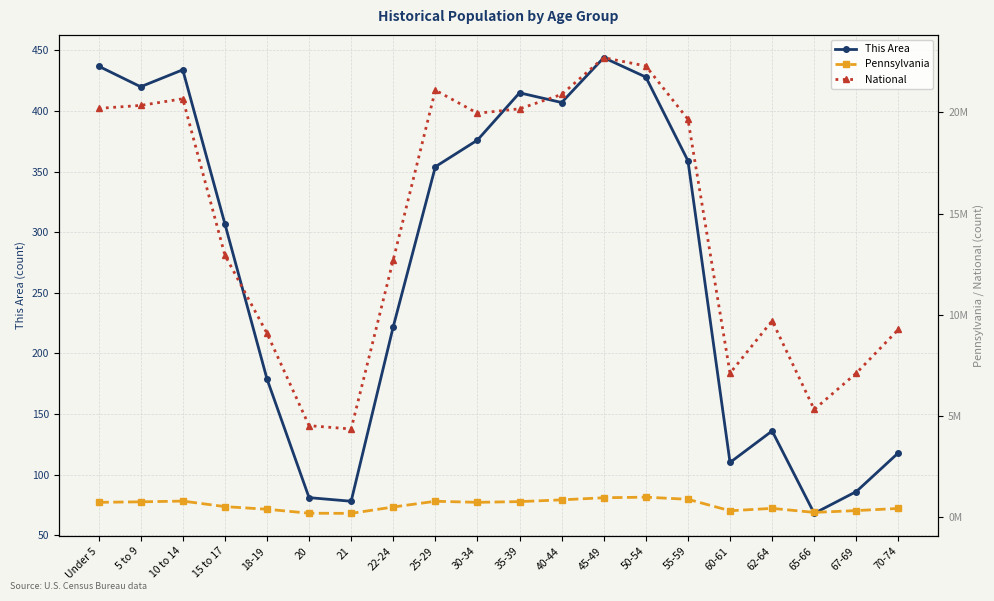

At which label does Pennsylvania first exceed 729538?

5 to 9